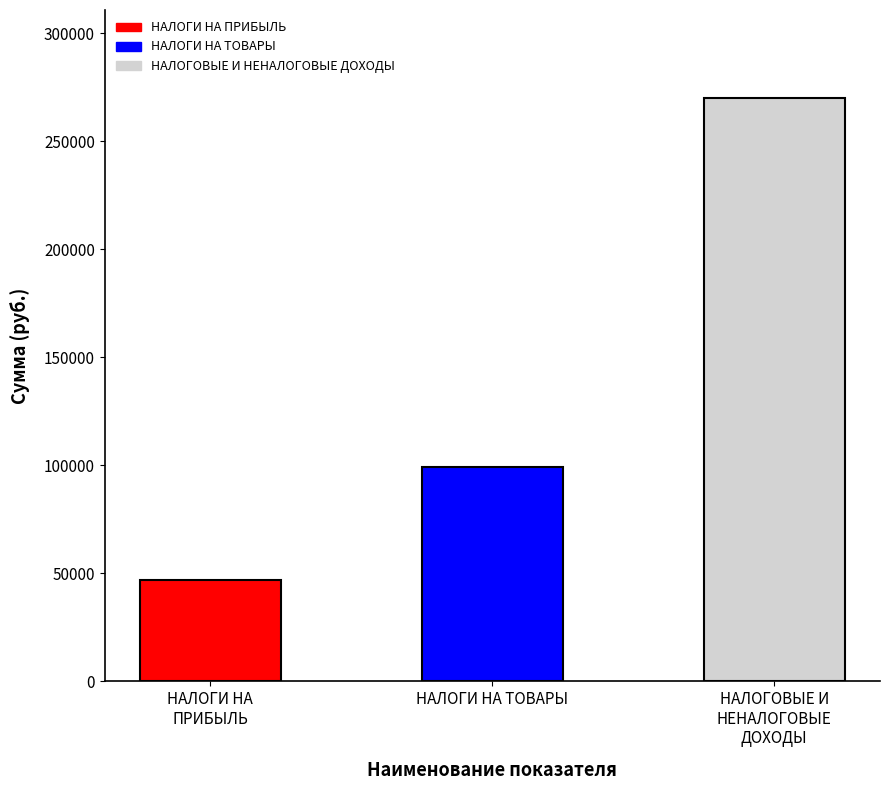

What is the label of the 1st bar from the left?

НАЛОГИ НА
ПРИБЫЛЬ